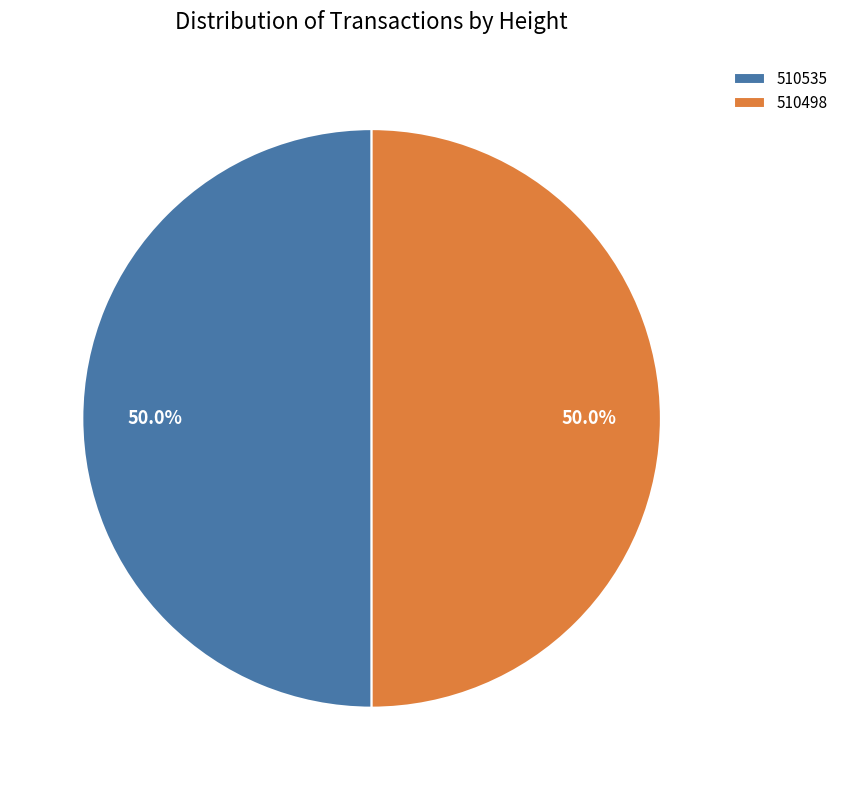

To the nearest percent, what portion does 510535 represent?

50%